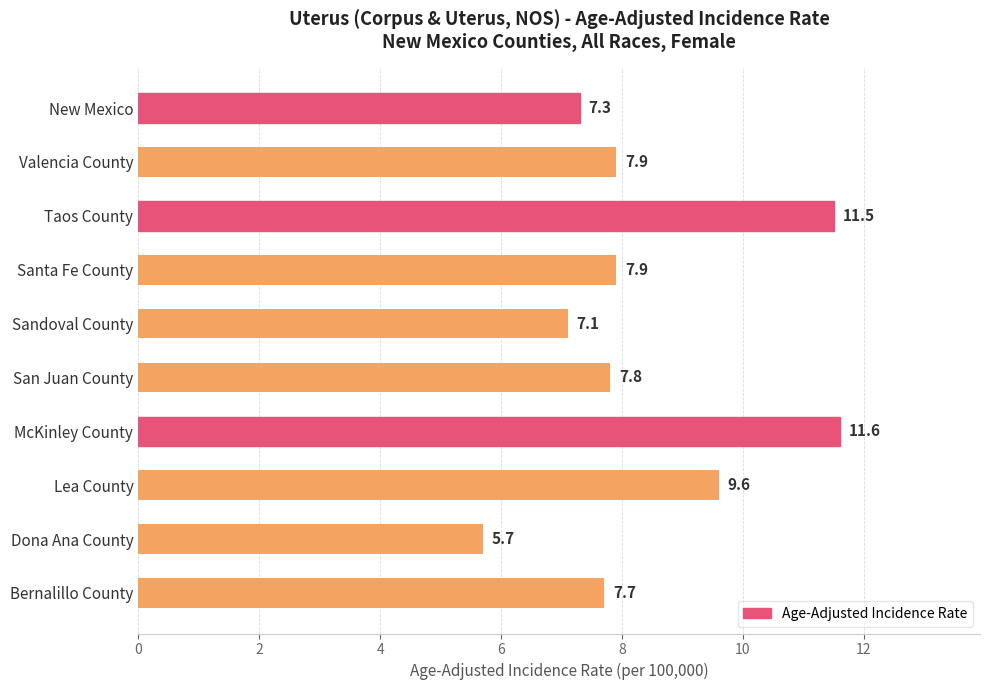

What is the change in value from Taos County to San Juan County?

-3.7